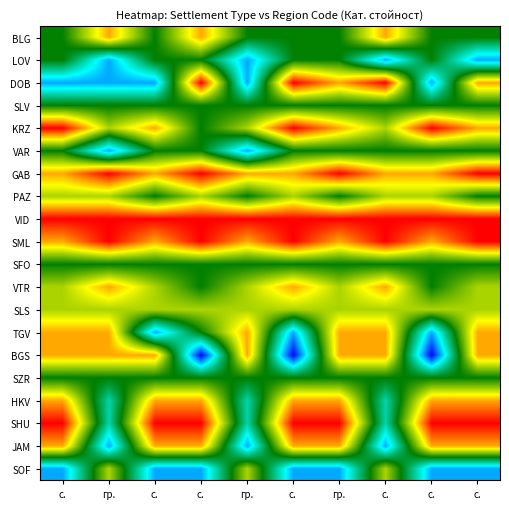

What is the maximum value shown in the chart?

8